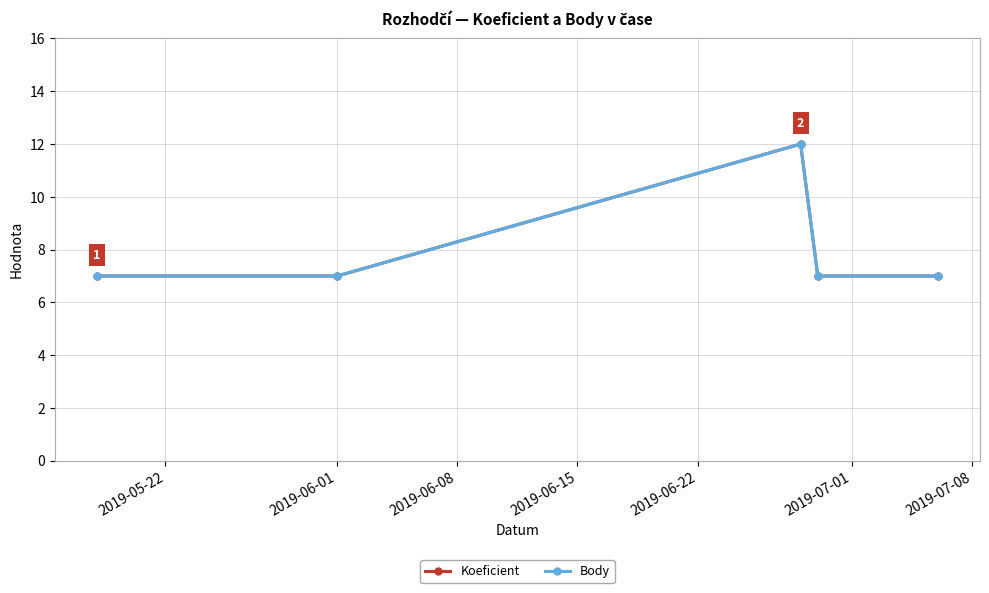

Is this an area chart (filled region under the line)?

No